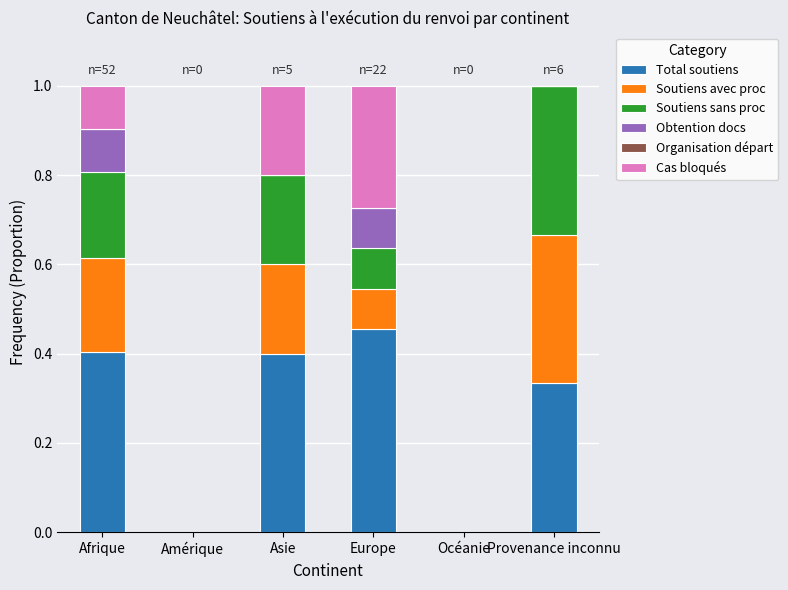

The value of Total soutiens at Amérique is 0.0. True or false?

True